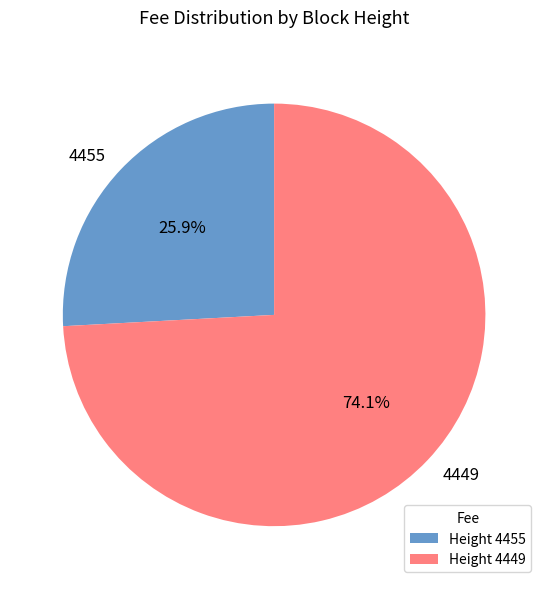

What is the majority slice?

4449